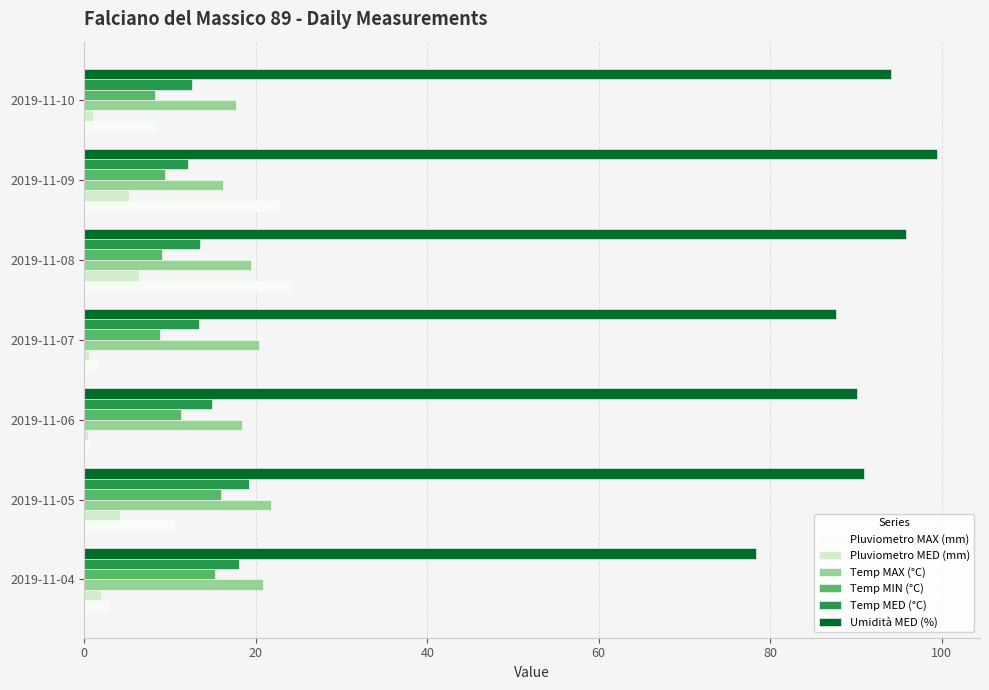

What is the sum of all Temp MIN (°C) values?

77.9